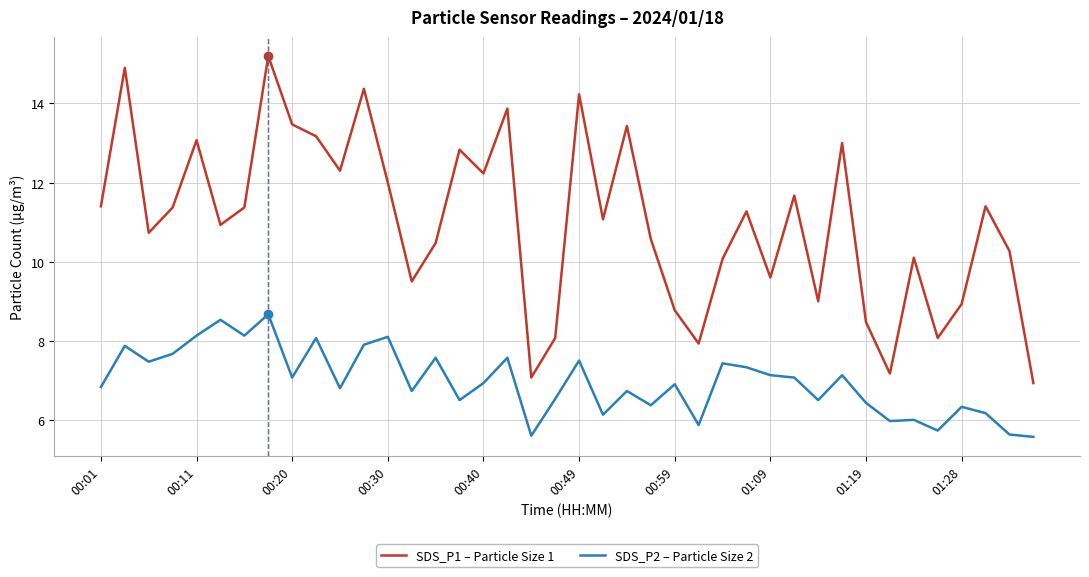

Which series has the largest range (max minus min)?

SDS_P1 – Particle Size 1